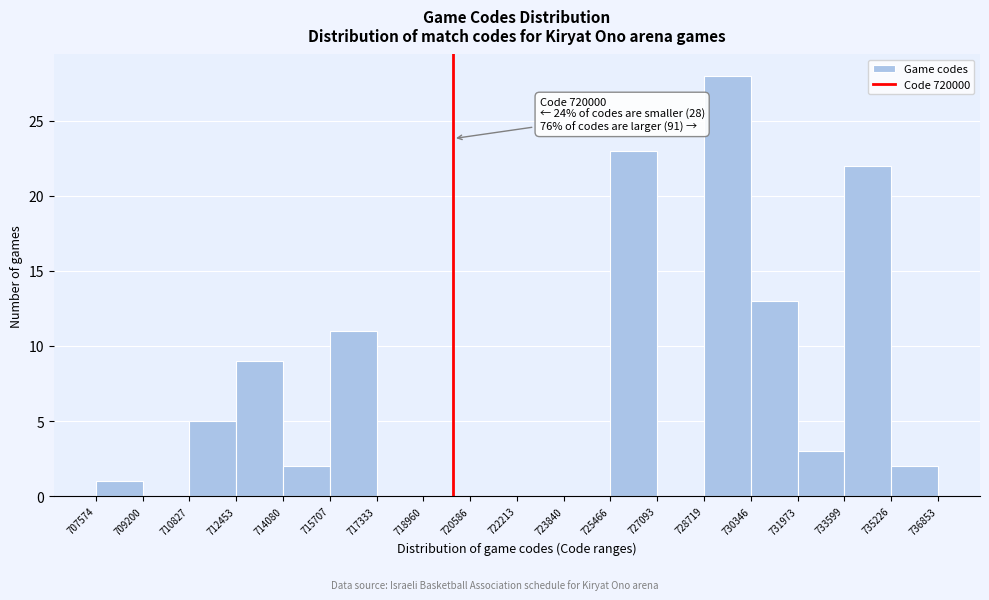

Over which range of the x-axis is the bar tallest?

728719 to 730346